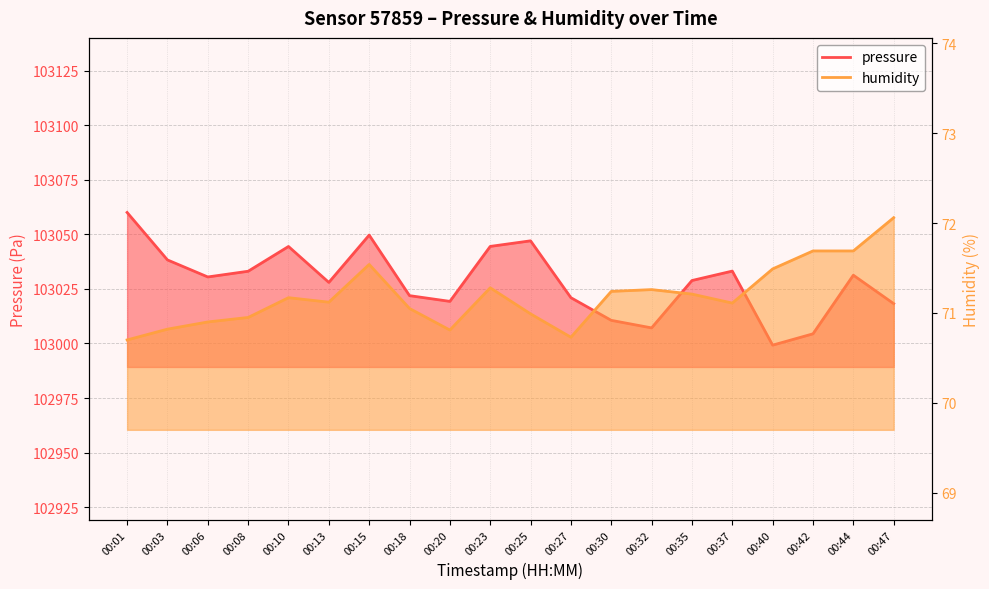

Reading left to right, transcribe all the data shown in this chart.

pressure: 00:01=103060.0	00:03=103038.3	00:06=103030.5	00:08=103033.1	00:10=103044.4	00:13=103028.0	00:15=103049.7	00:18=103021.9	00:20=103019.3	00:23=103044.5	00:25=103047.0	00:27=103021.0	00:30=103010.6	00:32=103007.1	00:35=103028.8	00:37=103033.2	00:40=102999.2	00:42=103004.4	00:44=103031.3	00:47=103018.2
humidity: 00:01=70.7	00:03=70.8	00:06=70.9	00:08=71.0	00:10=71.2	00:13=71.1	00:15=71.5	00:18=71.0	00:20=70.8	00:23=71.3	00:25=71.0	00:27=70.7	00:30=71.2	00:32=71.3	00:35=71.2	00:37=71.1	00:40=71.5	00:42=71.7	00:44=71.7	00:47=72.1